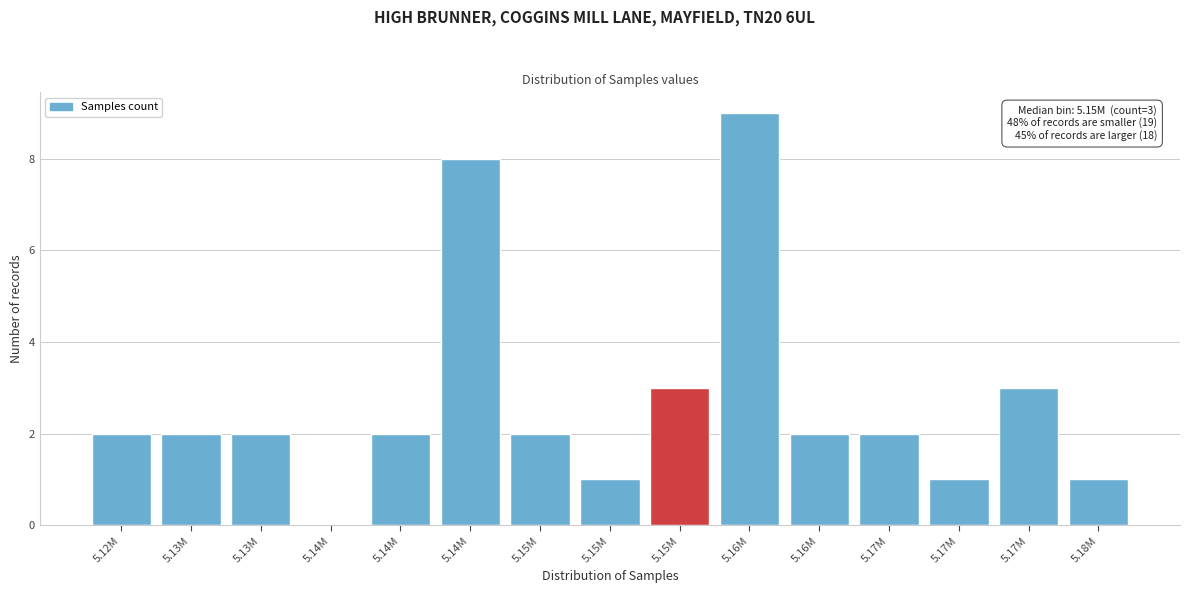

Count the number of categories in the chart.

15